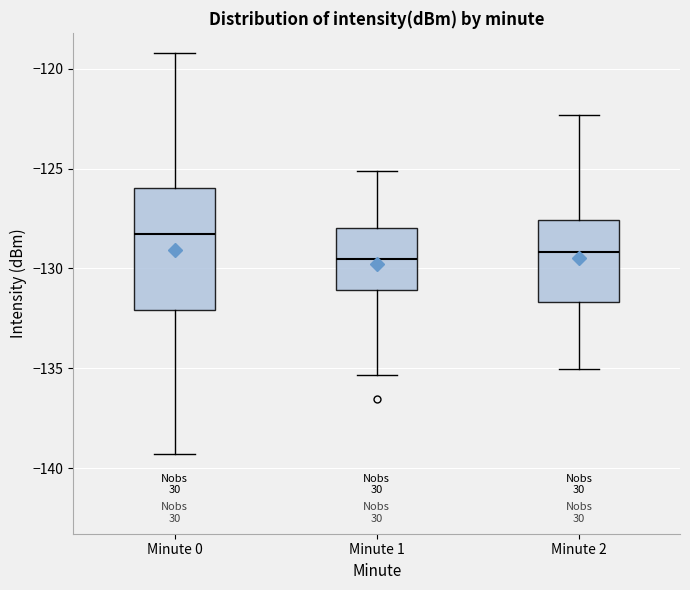

Reading left to right, read every box against the y-axis: the position of its median line, the range the box covers, and the ends of its whiskers. The values are not printed on the chart, so give them approximately, as read against the axis.

Minute 0: median -128.5, box -132.0 to -126.0, whiskers -139.5 to -119.0
Minute 1: median -129.5, box -131.0 to -128.0, whiskers -135.5 to -125.0
Minute 2: median -129.0, box -131.5 to -127.5, whiskers -135.0 to -122.5